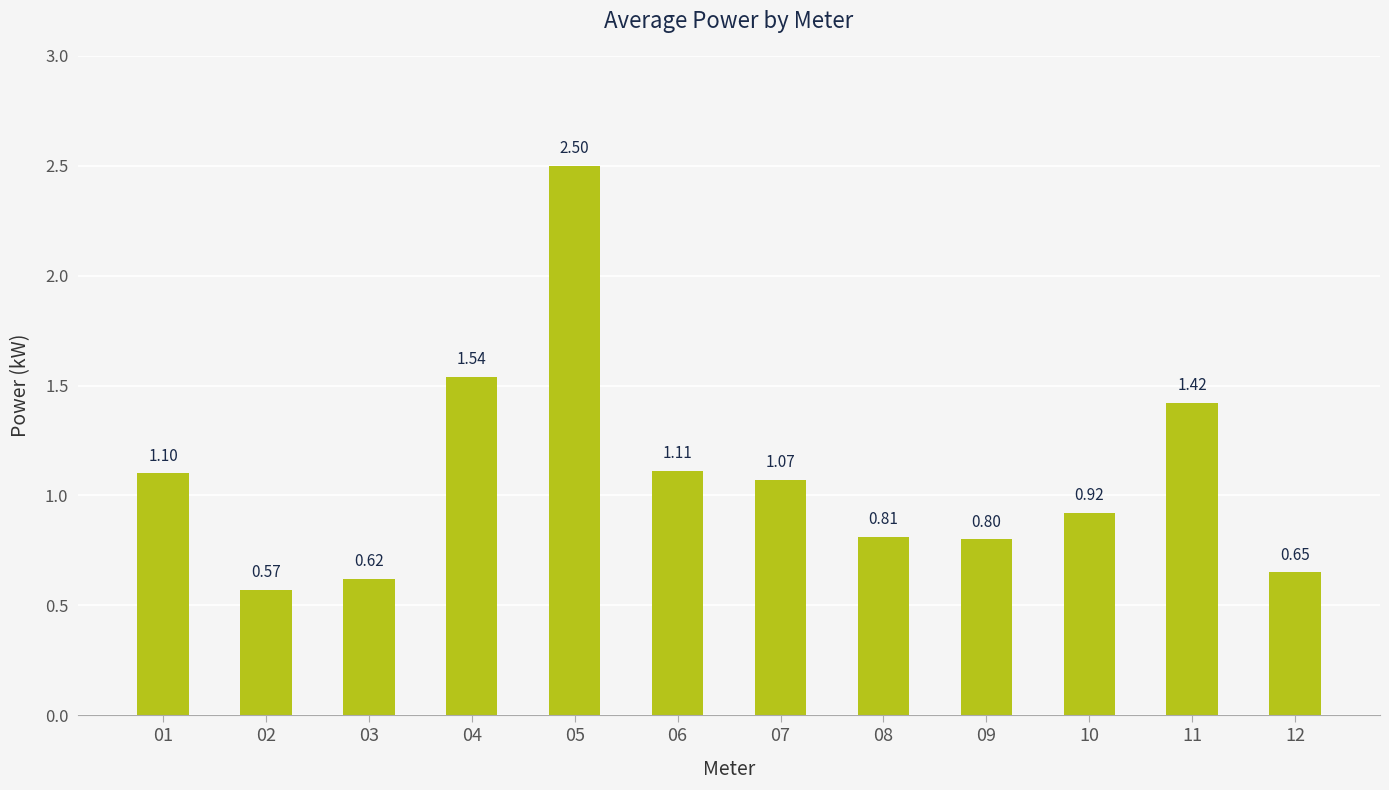

Which has a higher value, 03 or 06?

06